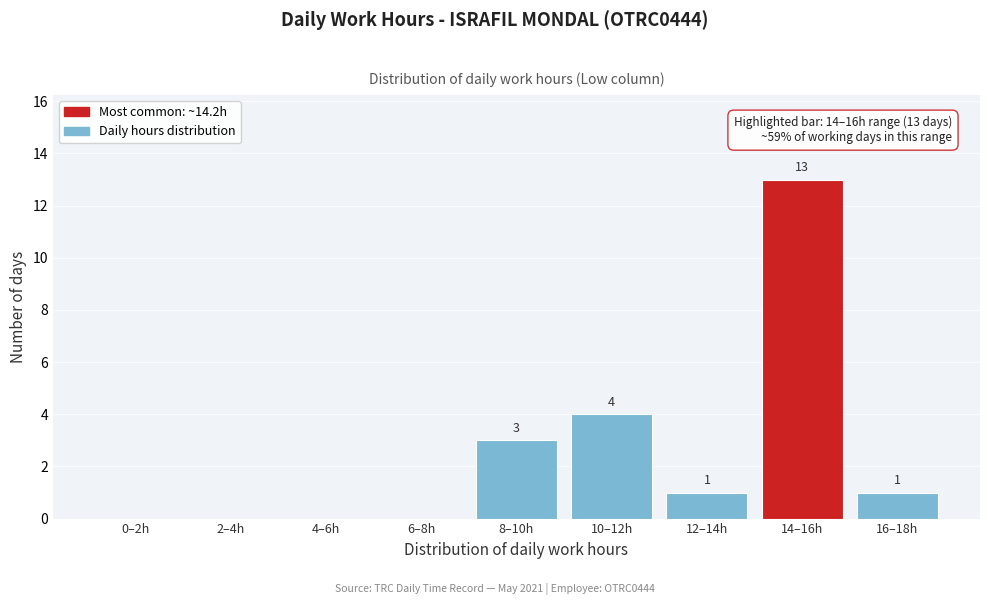

Reading left to right, list all the values displayed in this chart.

0–2h=0	2–4h=0	4–6h=0	6–8h=0	8–10h=3	10–12h=4	12–14h=1	14–16h=13	16–18h=1